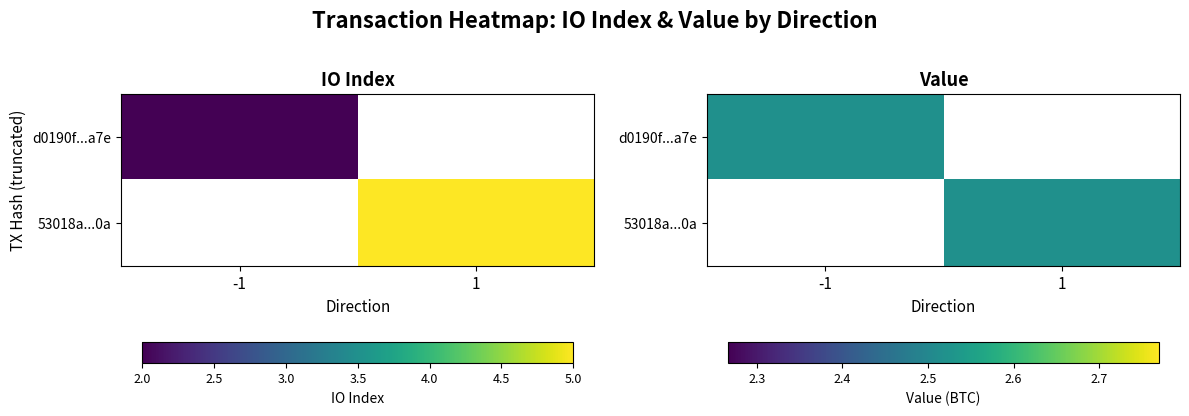

True or false: 53018a87170d2342aed266c08bfb78a10317d0a has a value of 1.7 at direction.

False